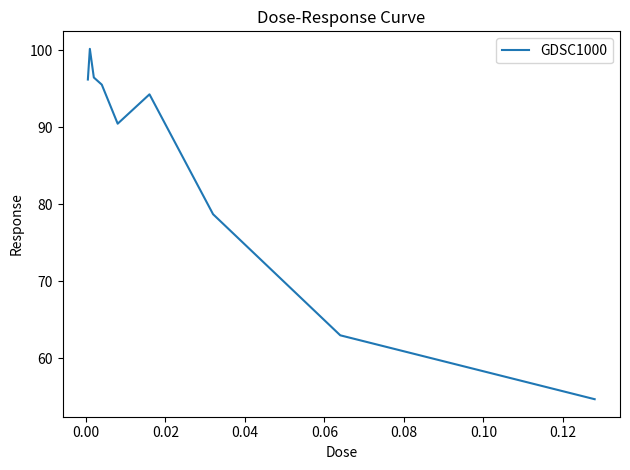

What is the difference between the maximum and minimum values?

45.5